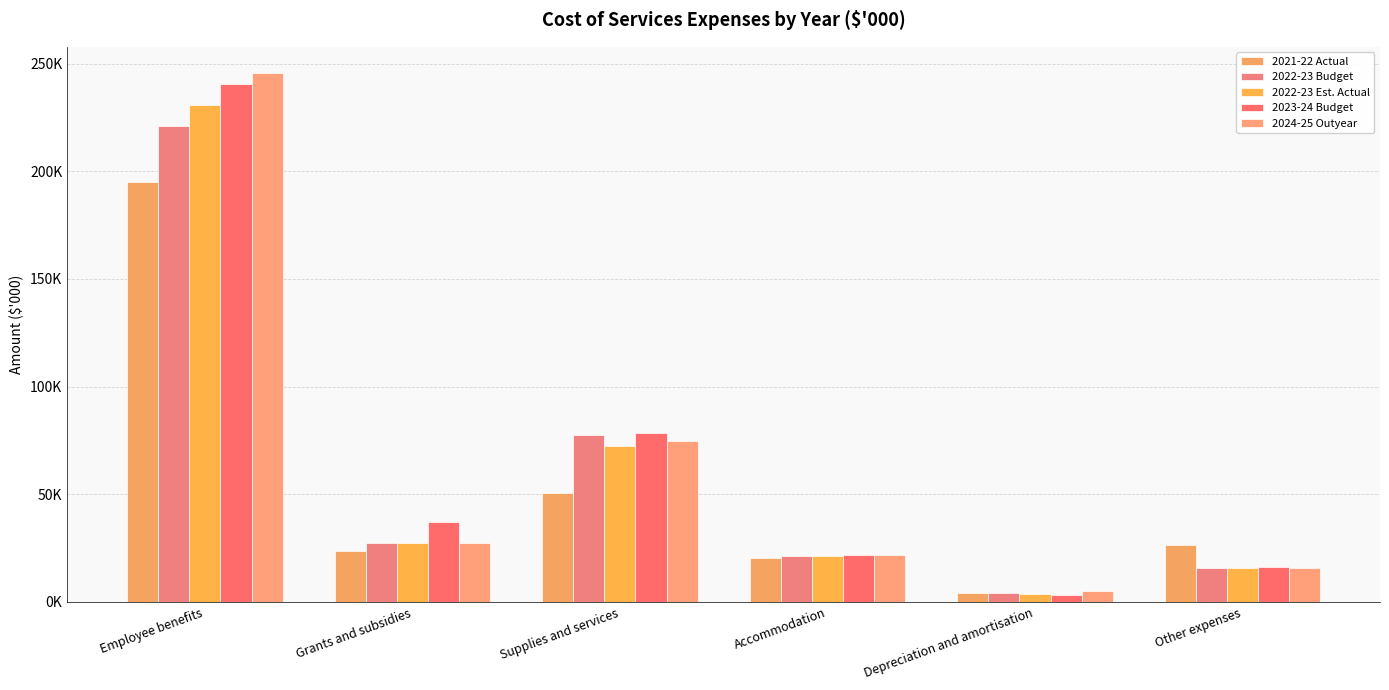

What is the difference between the maximum and minimum values in the 2021-22 Actual series?

191004